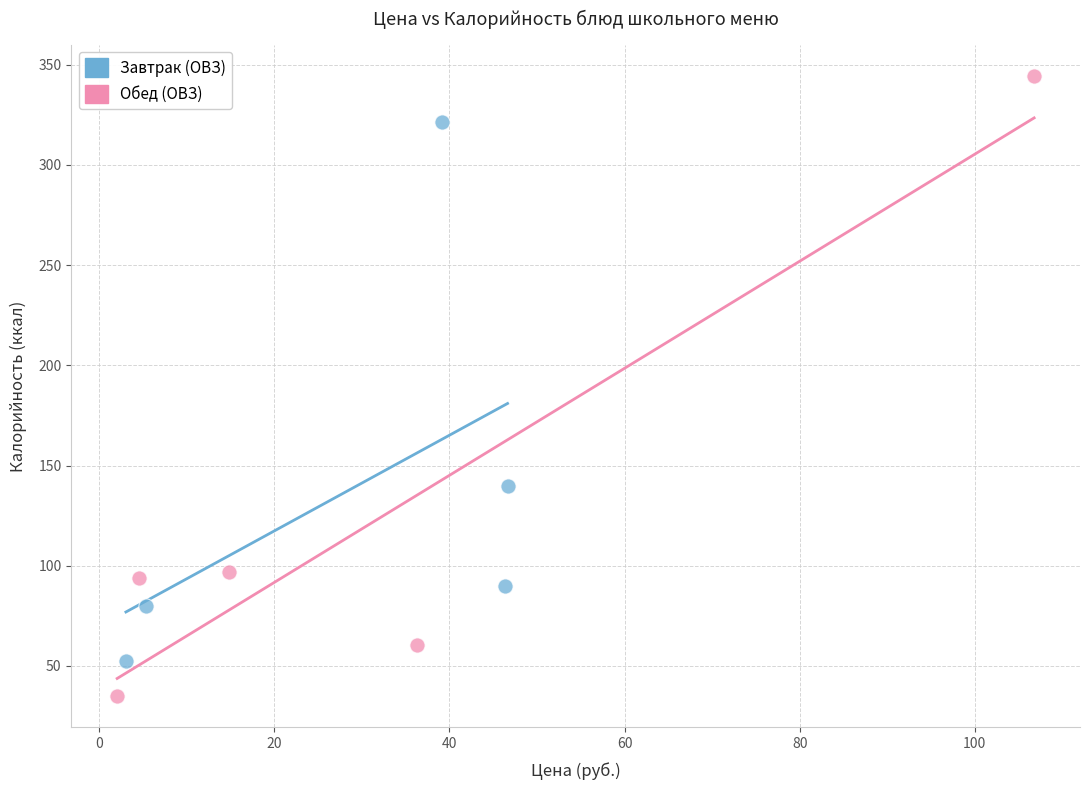

Which series has the widest spread of Y values?

Обед (ОВЗ)